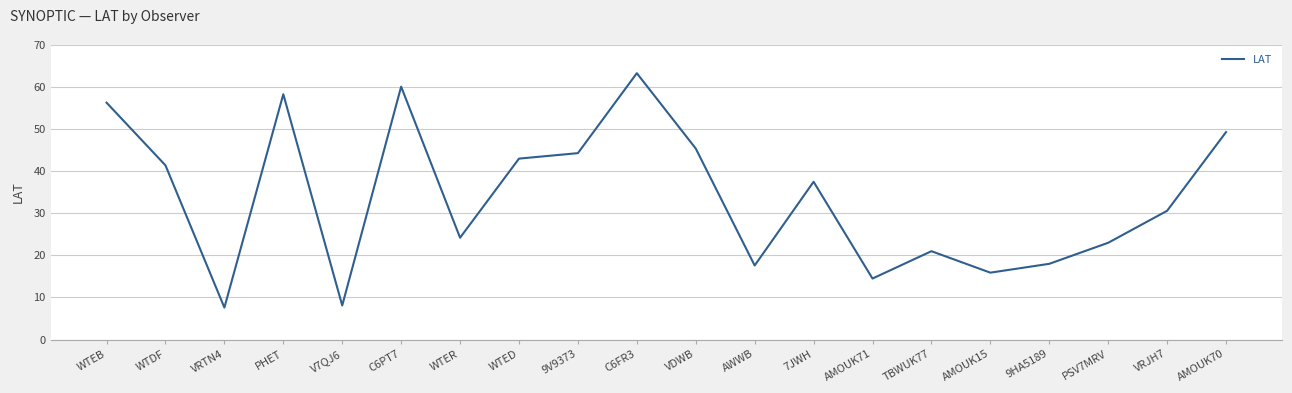

How many values exceed 37?

10